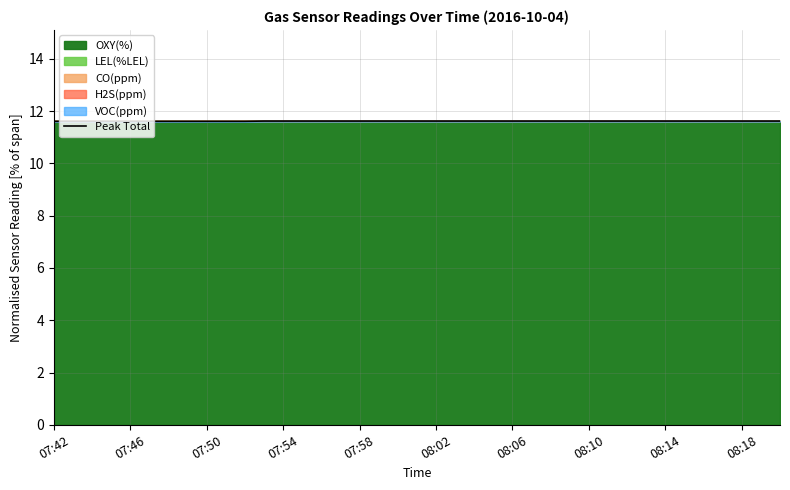

What is the average value?

11.6